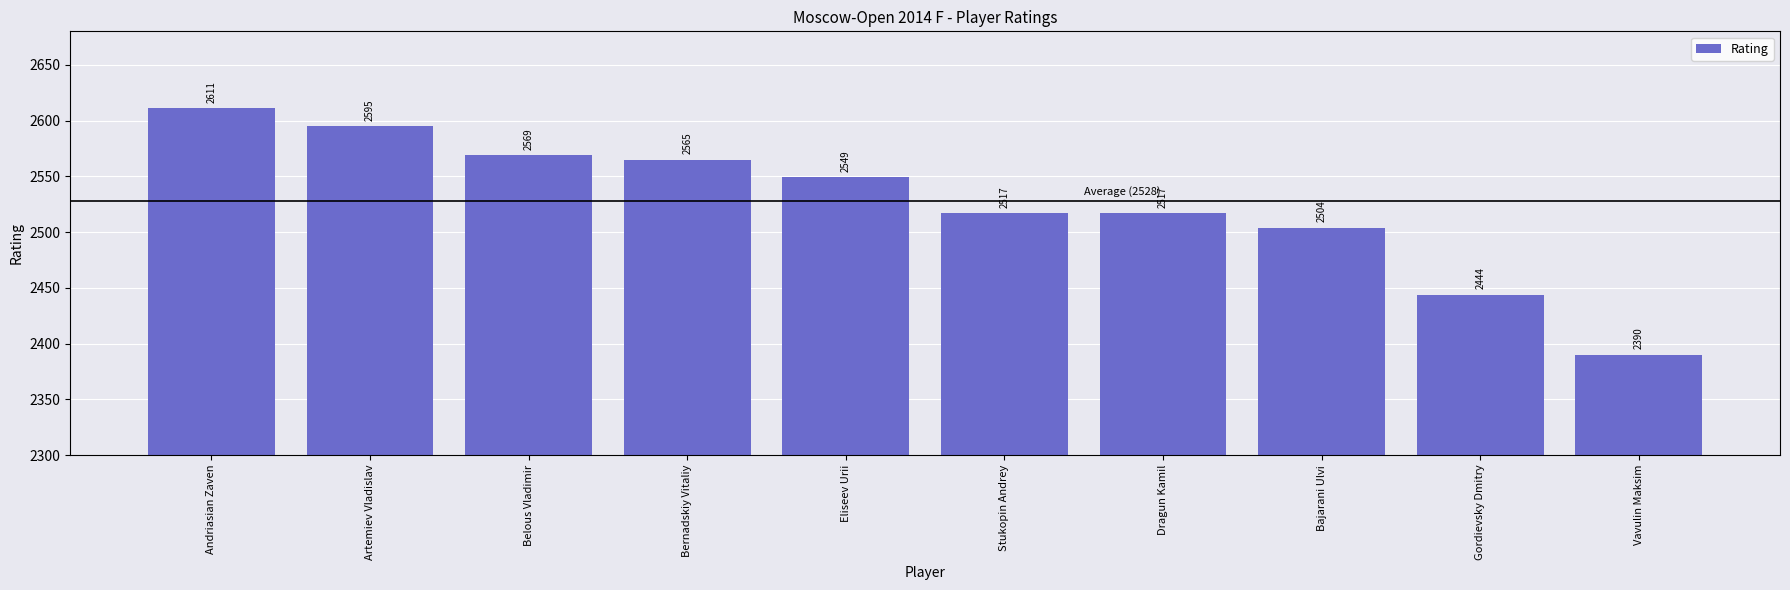

What is the smallest value displayed?

2390